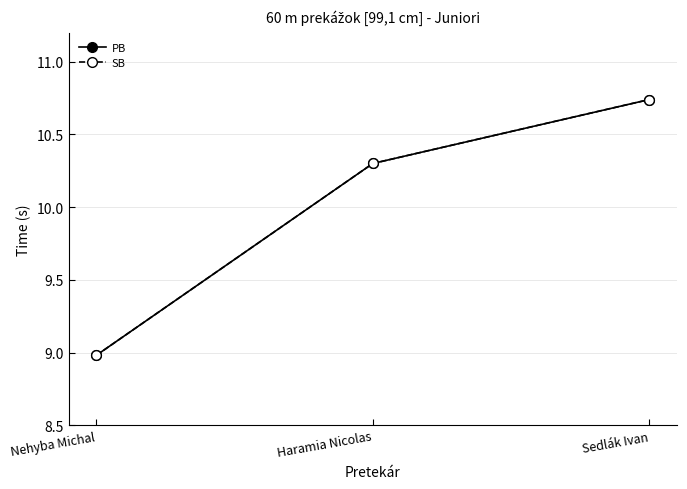

What is the average value of the SB series?

10.0